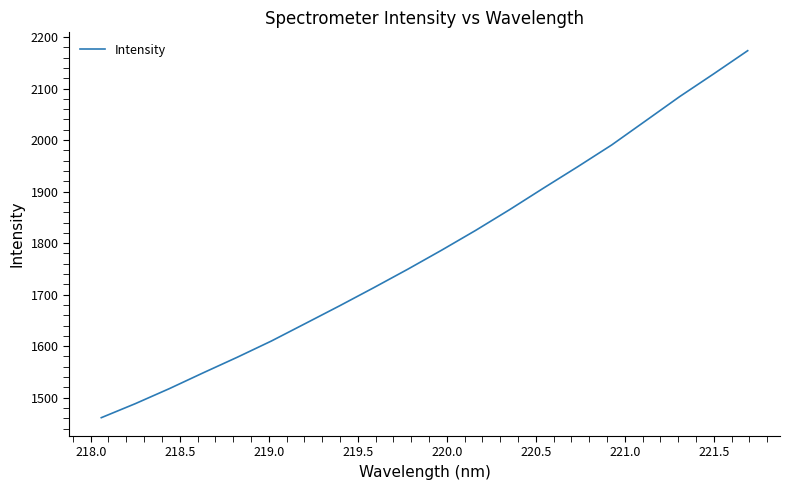

How many distinct data groups are displayed?

1